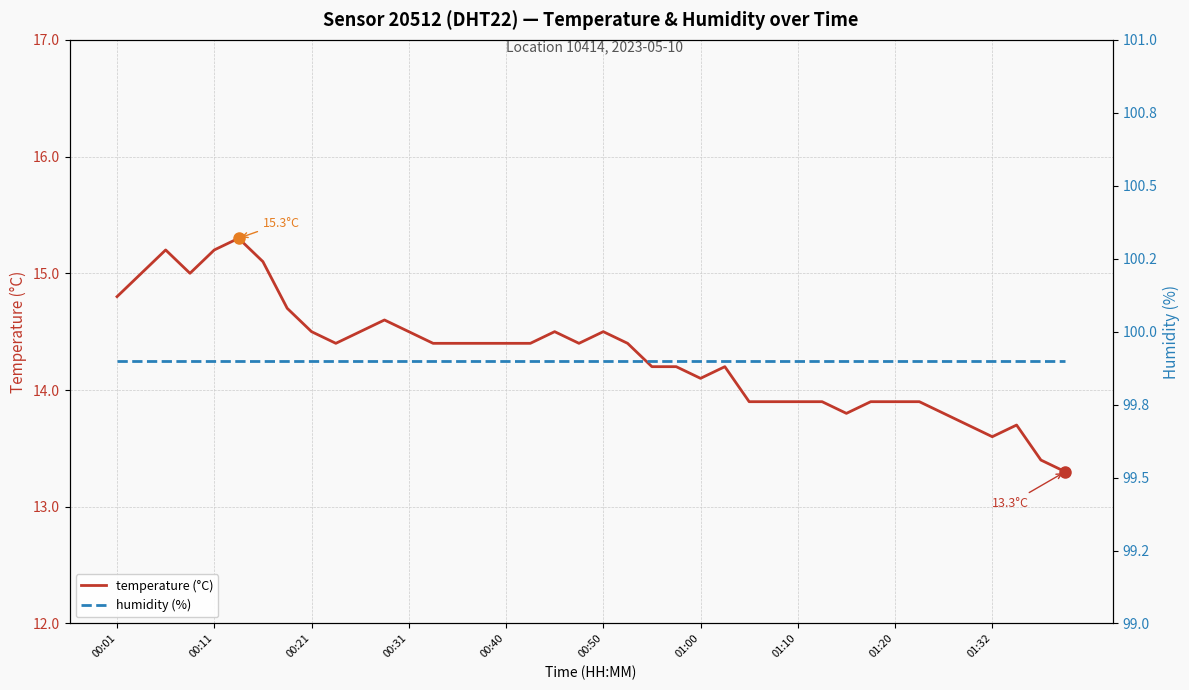

What is the minimum value for temperature (°C)?

13.3